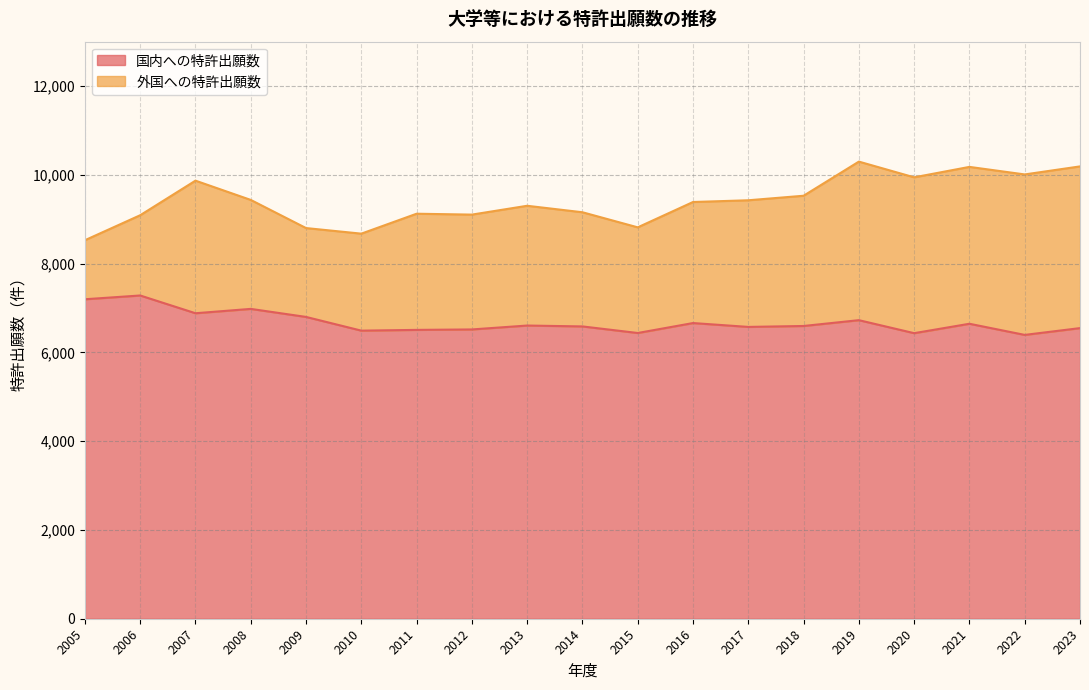

The chart shows a value of 6490 at 2010. True or false?

True